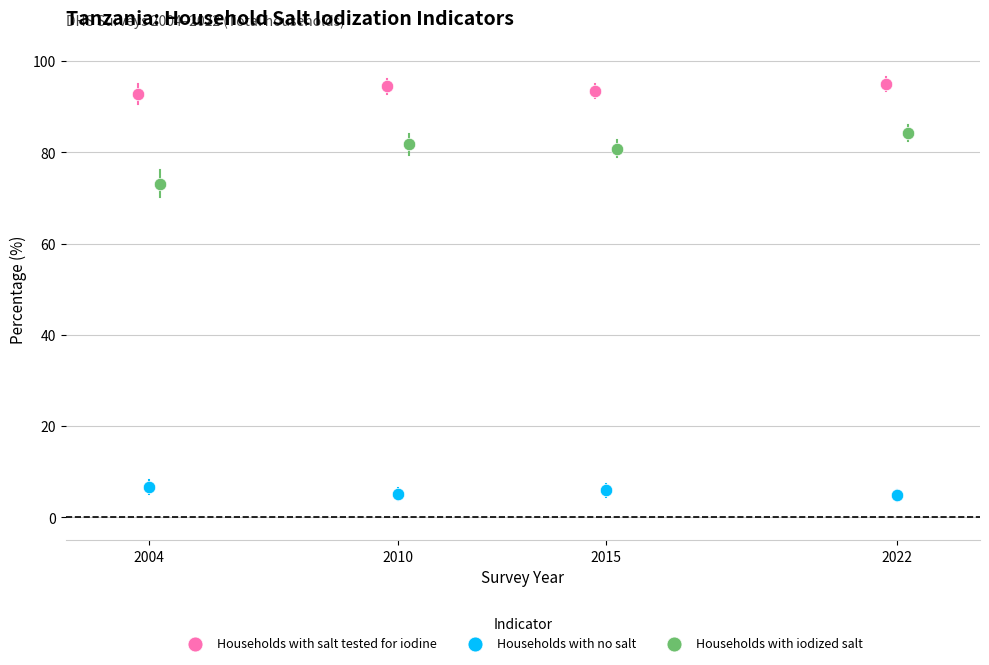

Which series has the widest spread of Y values?

Households with iodized salt